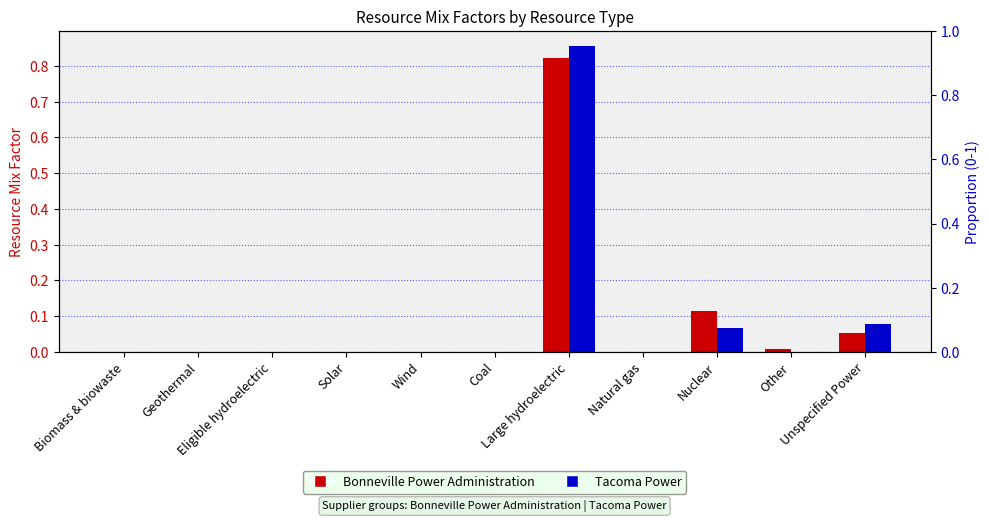

How many bars are there in total?

22